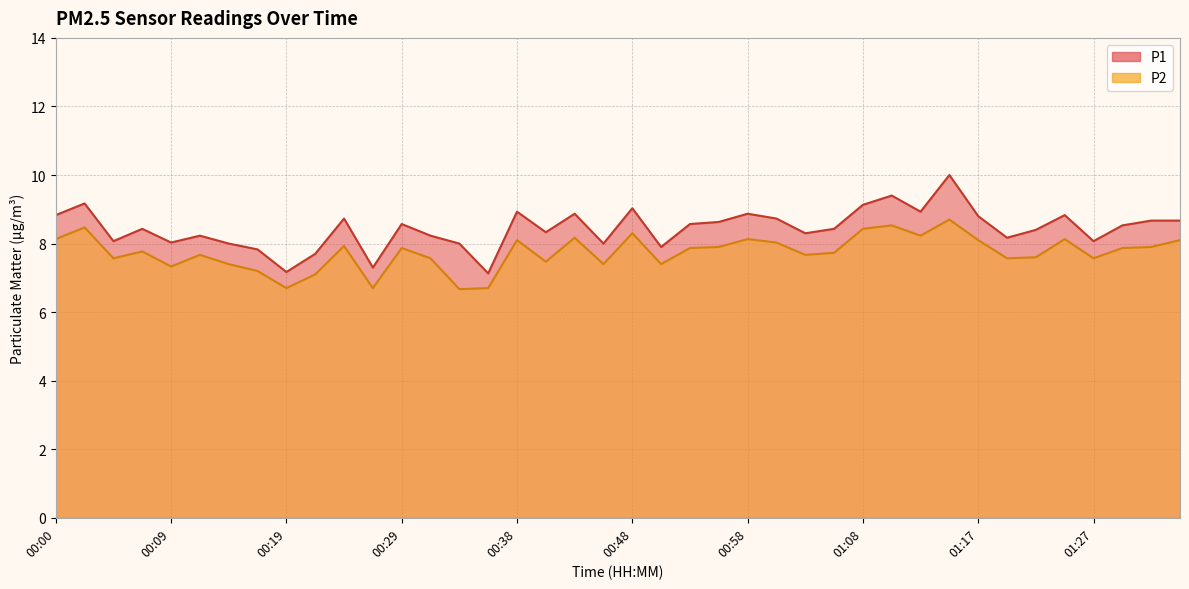

List the labels in order of P2 value, largest first.

01:15, 01:10, 00:02, 01:08, 00:48, 01:12, 00:43, 00:00, 00:58, 01:25, 00:38, 01:17, 01:35, 01:00, 00:24, 00:55, 01:32, 00:29, 00:53, 01:30, 00:07, 01:05, 00:12, 01:03, 01:22, 00:04, 00:31, 01:20, 01:27, 00:41, 00:14, 00:46, 00:51, 00:09, 00:17, 00:21, 00:19, 00:26, 00:36, 00:34